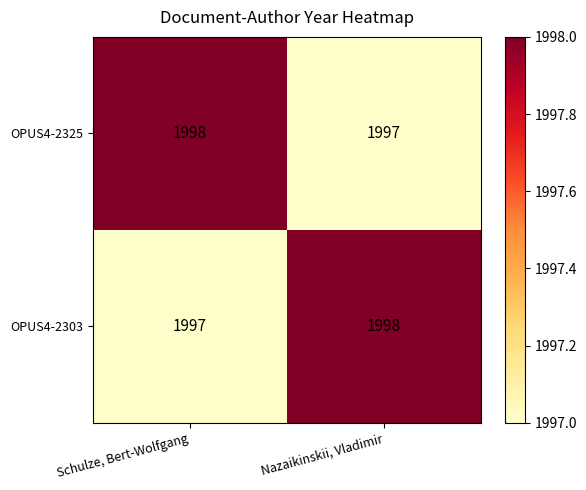

Rank the categories by OPUS4-2303 value from lowest to highest.

Schulze, Bert-Wolfgang, Nazaikinskii, Vladimir